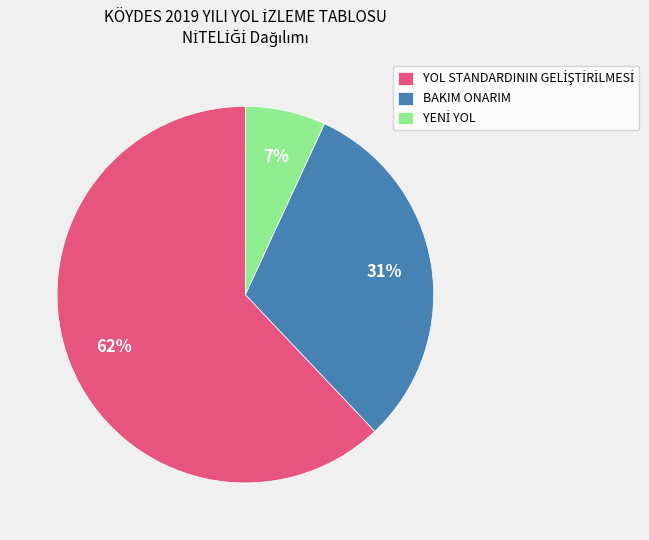

How many slices are in this pie chart?

3